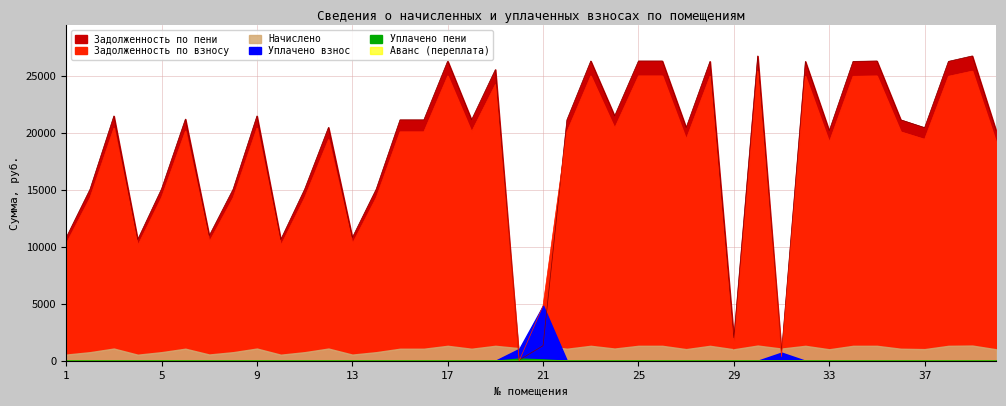

Which series has the widest spread of values?

zadoljennost_peni